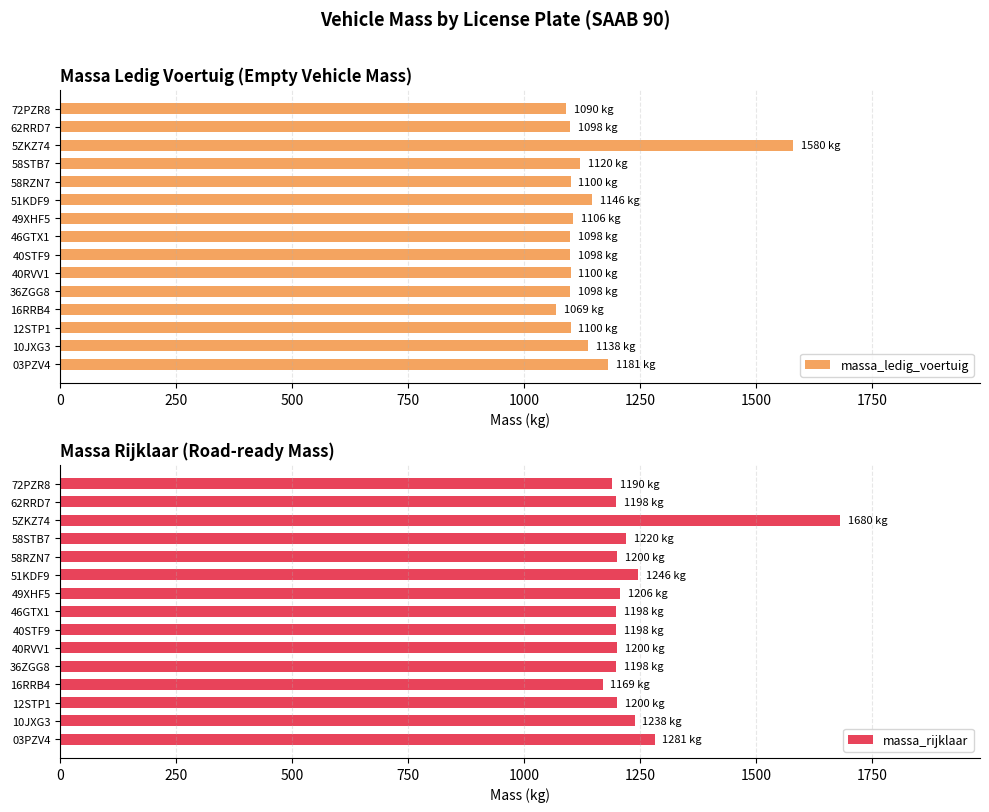

Which category has the highest value in the massa_rijklaar series?

5ZKZ74